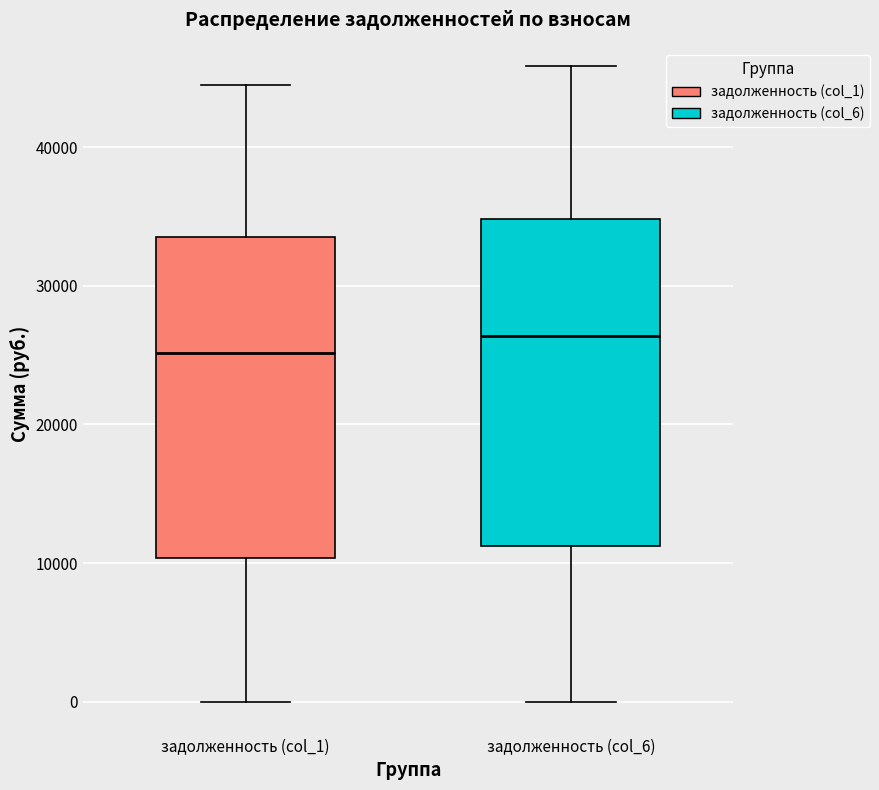

Reading left to right, transcribe this box plot: for each box, give where its median line is, the range the box spans, and where its two whiskers end, as read against the y-axis. The values are not printed on the chart, so give them approximately, as read against the axis.

задолженность (col_1): median 25000, box 10000 to 33000, whiskers 0 to 44000
задолженность (col_6): median 26000, box 11000 to 35000, whiskers 0 to 46000